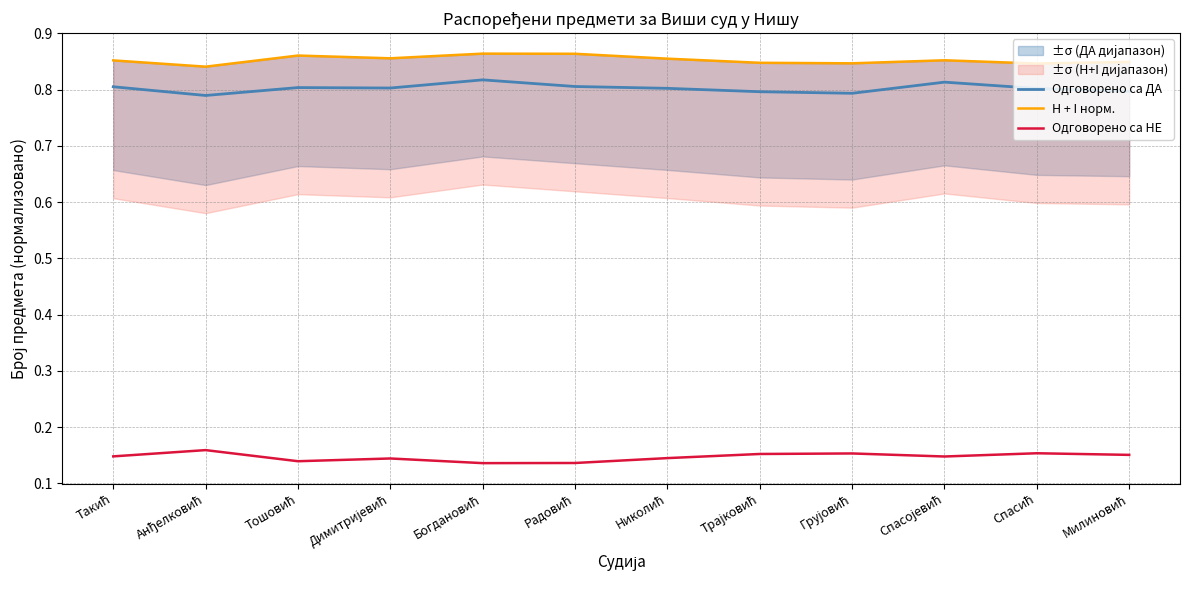

True or false: H + I норм. and Одговорено са ДА intersect in this chart.

False